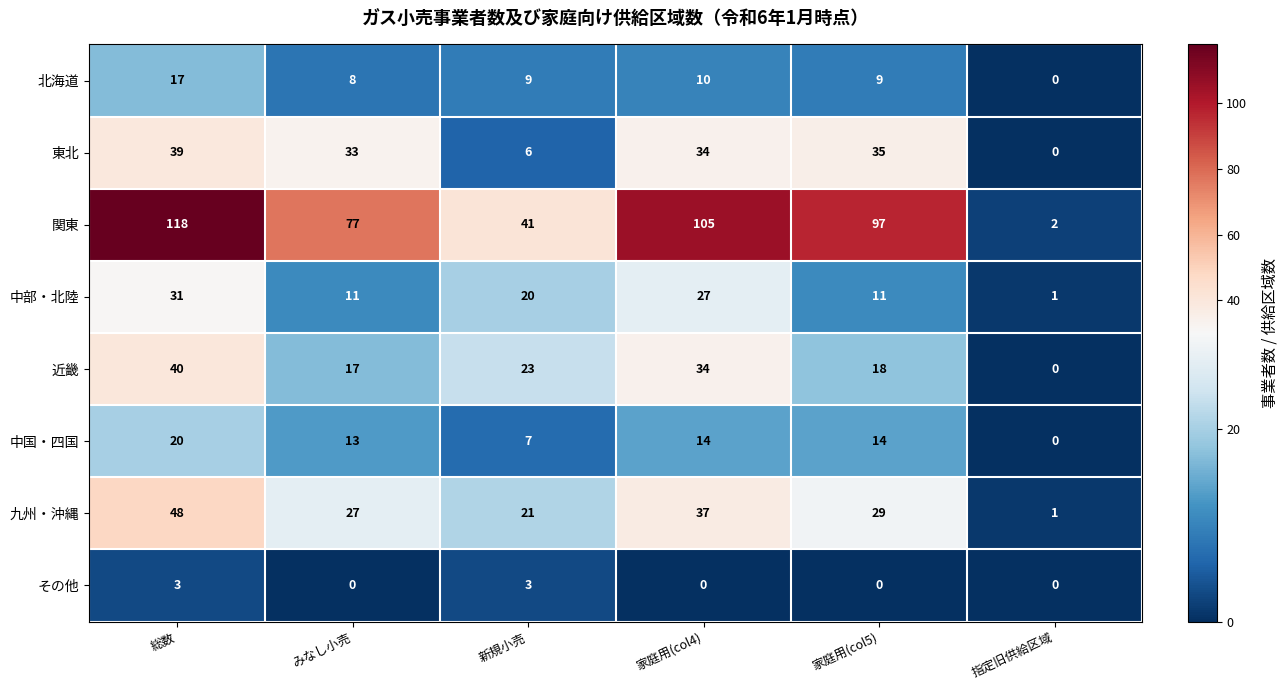

Which series has the largest total across all categories?

関東